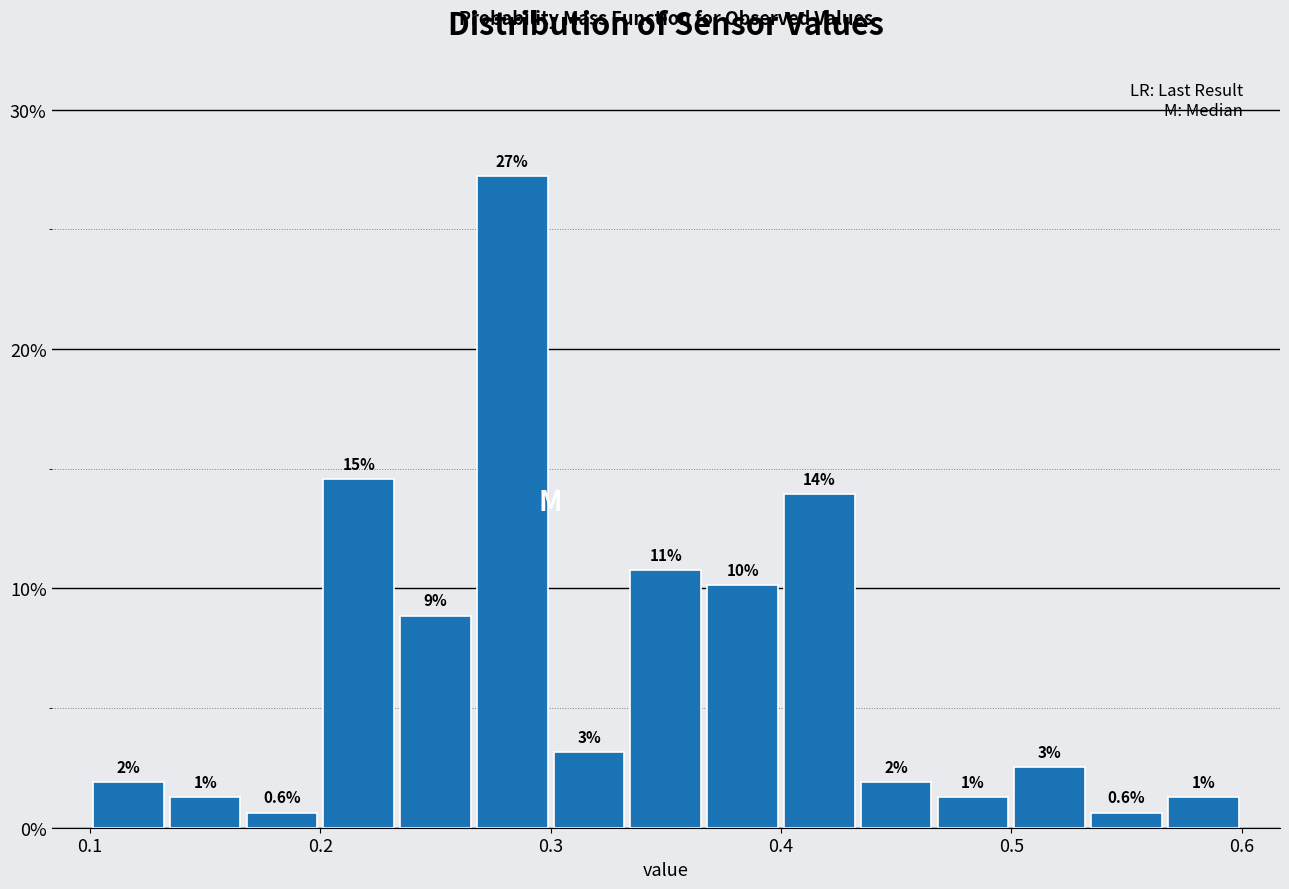

Around what value on the x-axis is the tallest bar? Give the approximate position of its centre, as read against the axis.

0.28